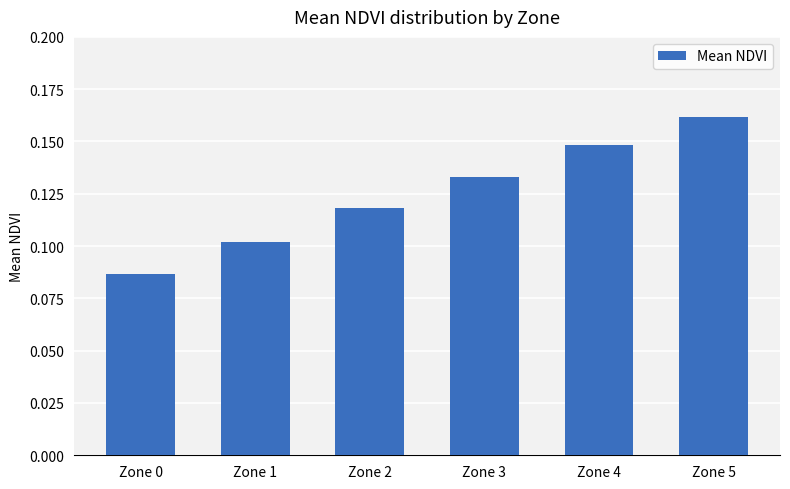

At which category does the chart reach its minimum across all series?

Zone 0